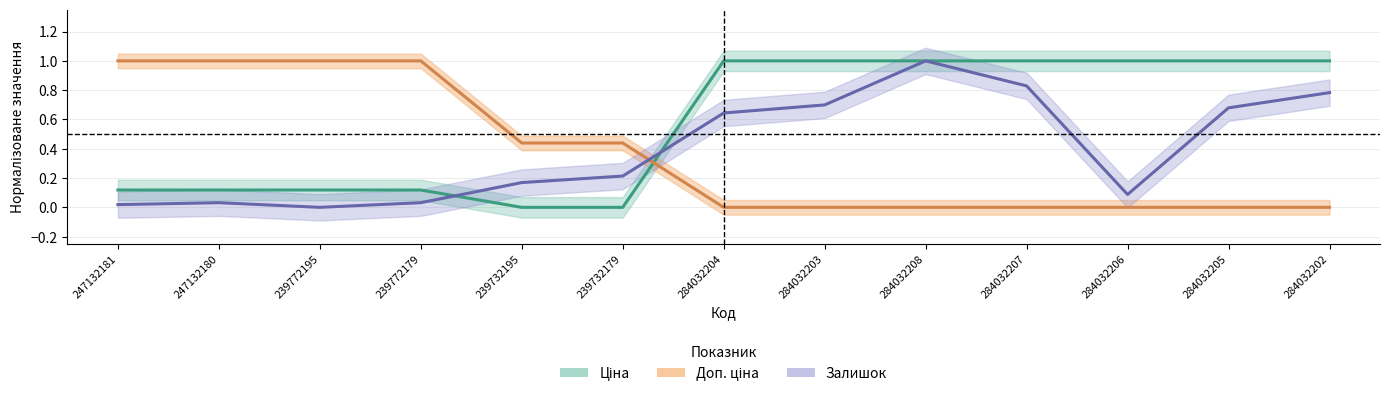

What is the difference between the highest and lowest values at 284032202?

1.0